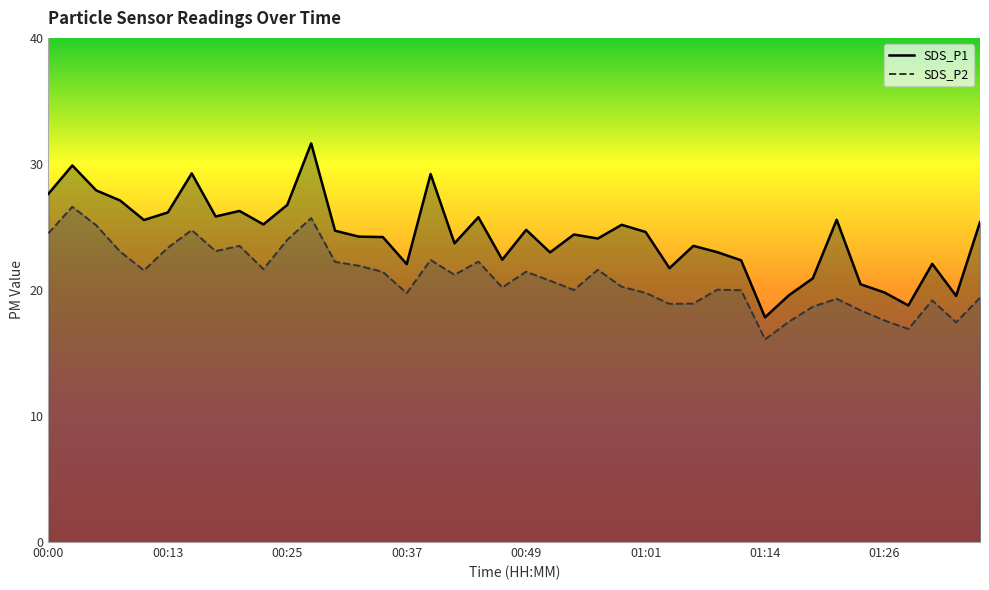

Read the SDS_P2 value at 00:20.

23.5